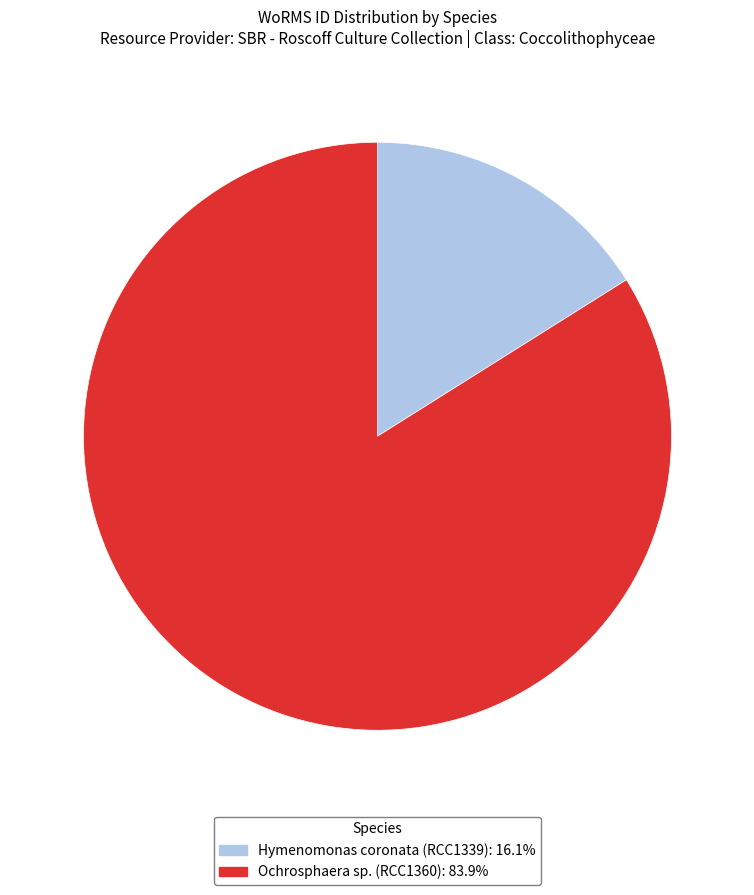

Rank the categories by value from highest to lowest.

Ochrosphaera sp. (RCC1360), Hymenomonas coronata (RCC1339)